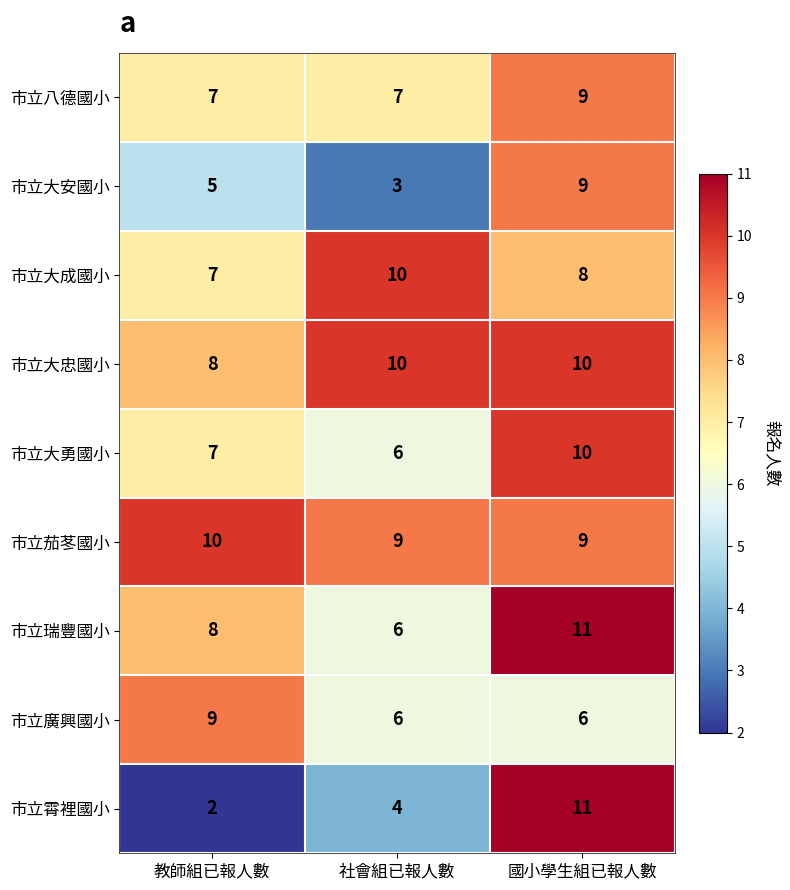

Is it true that 市立八德國小 equals 3 at 教師組已報人數?

False